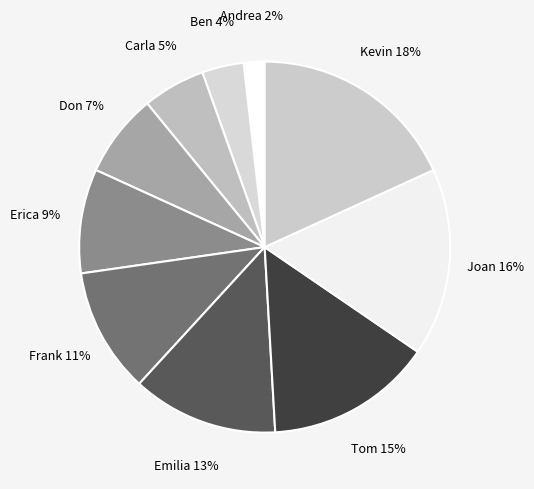

Which slice is the smallest?

Andrea